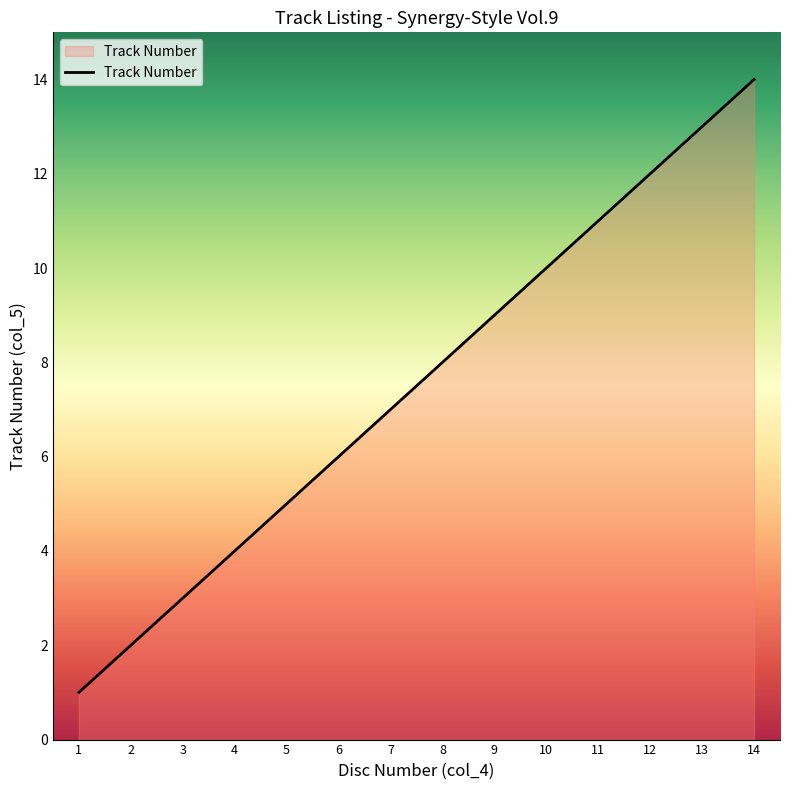

At which label is the value closest to 7?

7